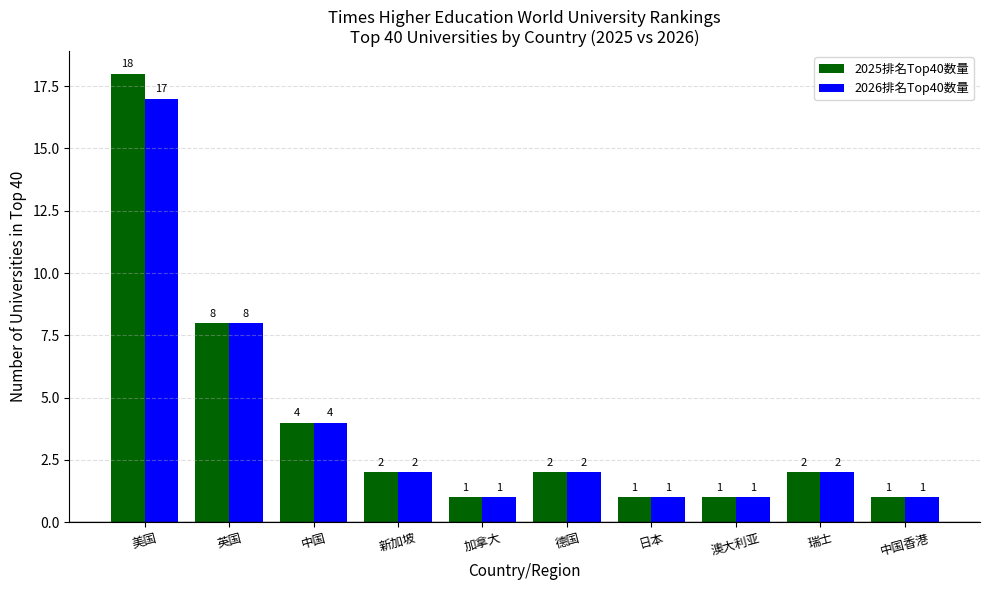

What are all the series names shown in the legend?

2025排名Top40数量, 2026排名Top40数量